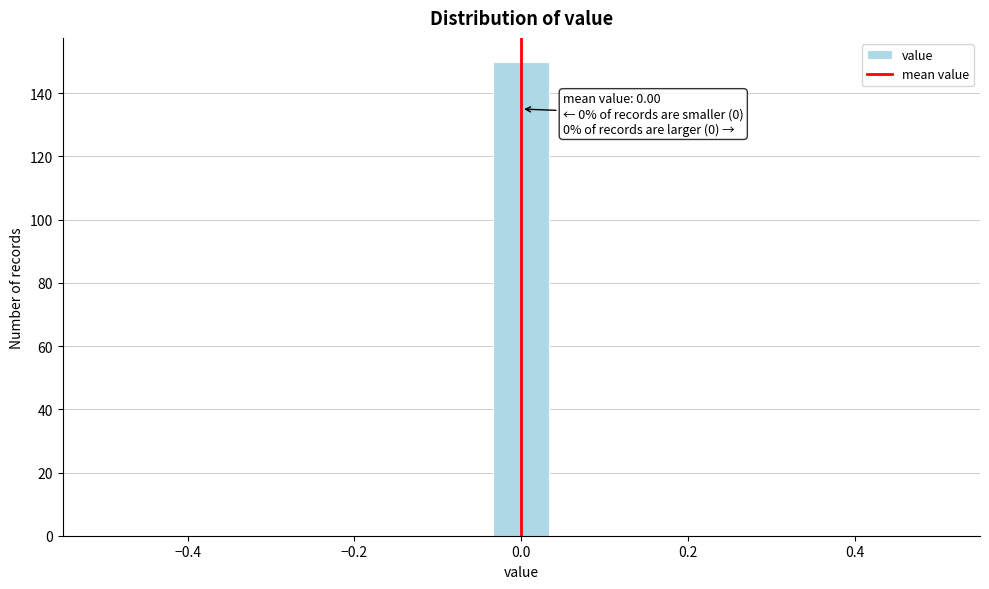

Read against the x-axis, roughly where is the centre of the tallest bar?

0.00